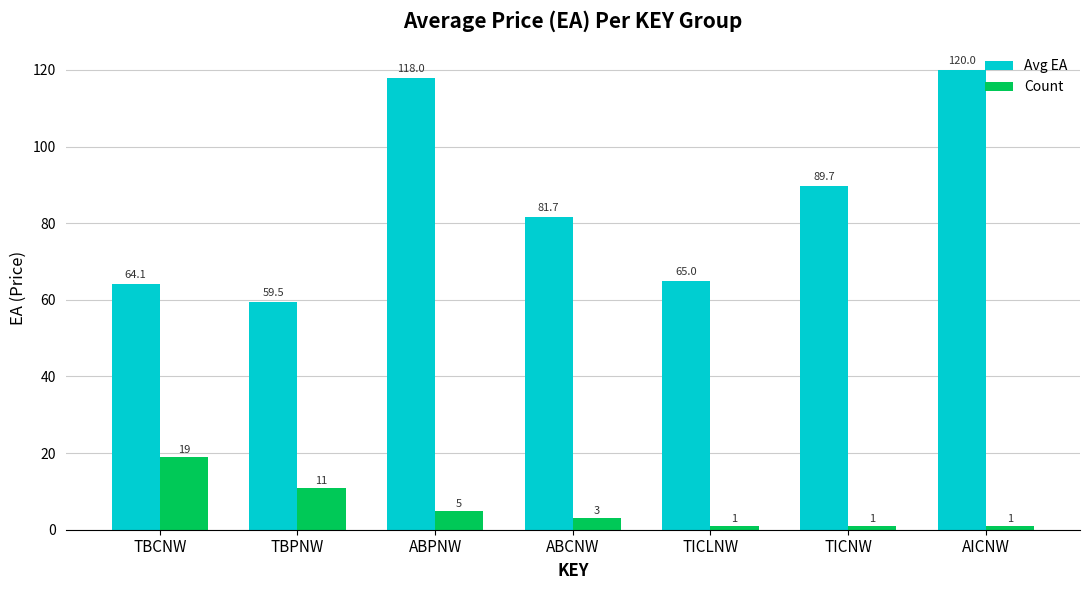

What is the label of the 2nd bar from the right?

TICNW